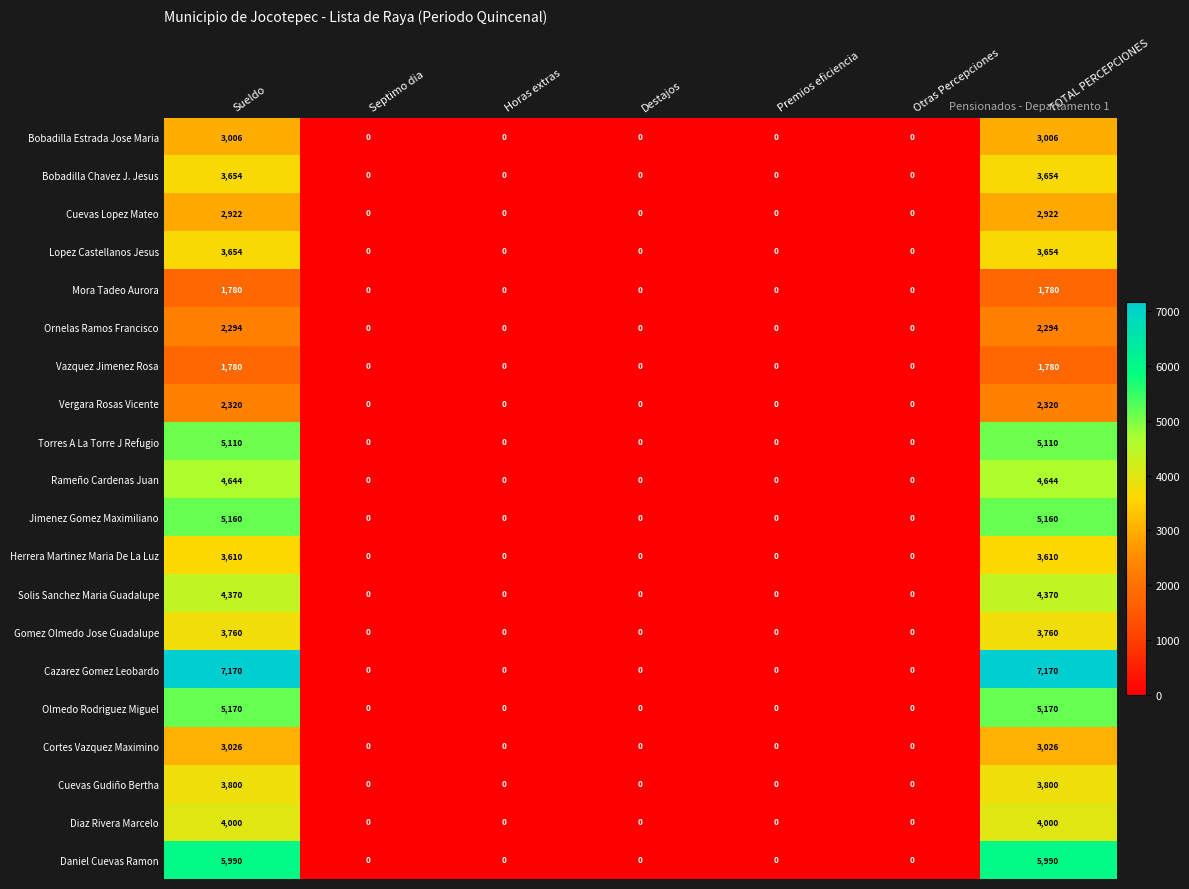

How many Cuevas Lopez Mateo values are between 0 and 2922?

7